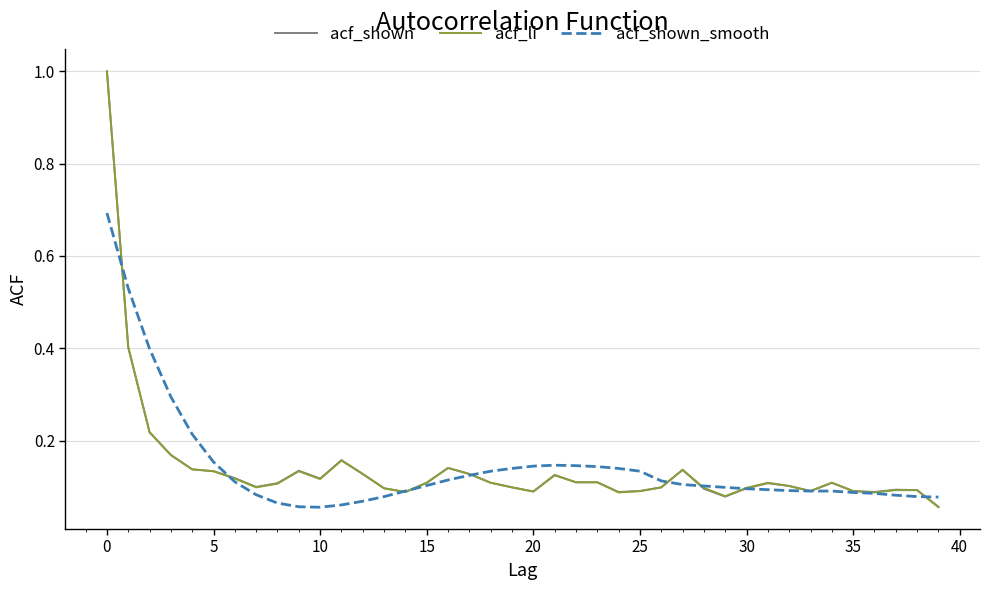

What is the greatest value displayed?

1.0